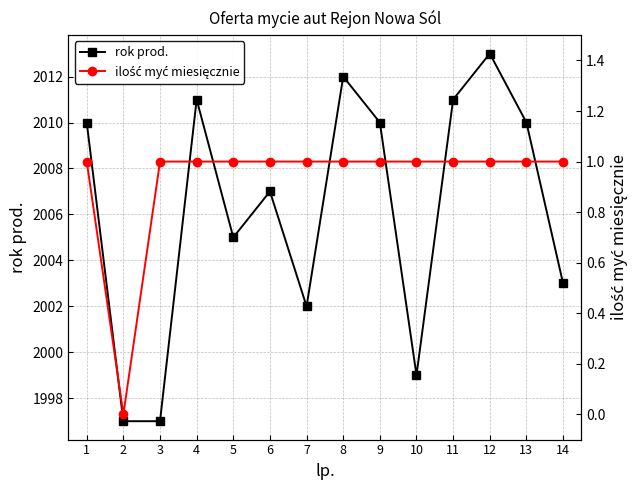

How many data points in rok prod. are above 2010?

4